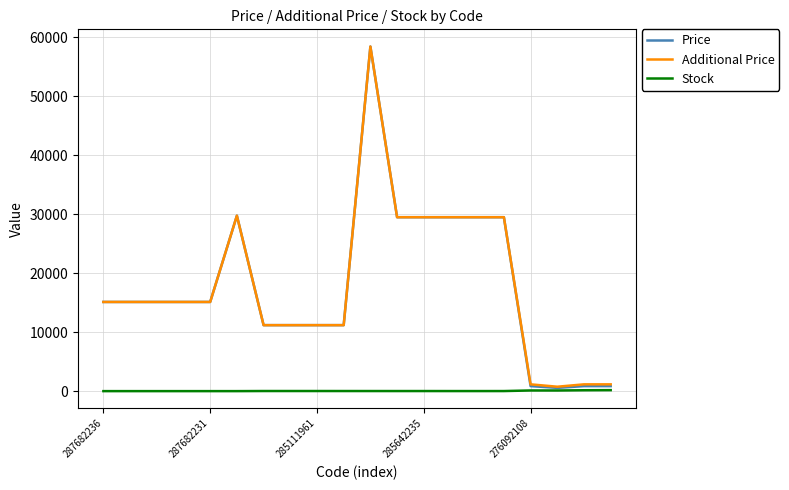

Does the chart have visible grid lines?

Yes